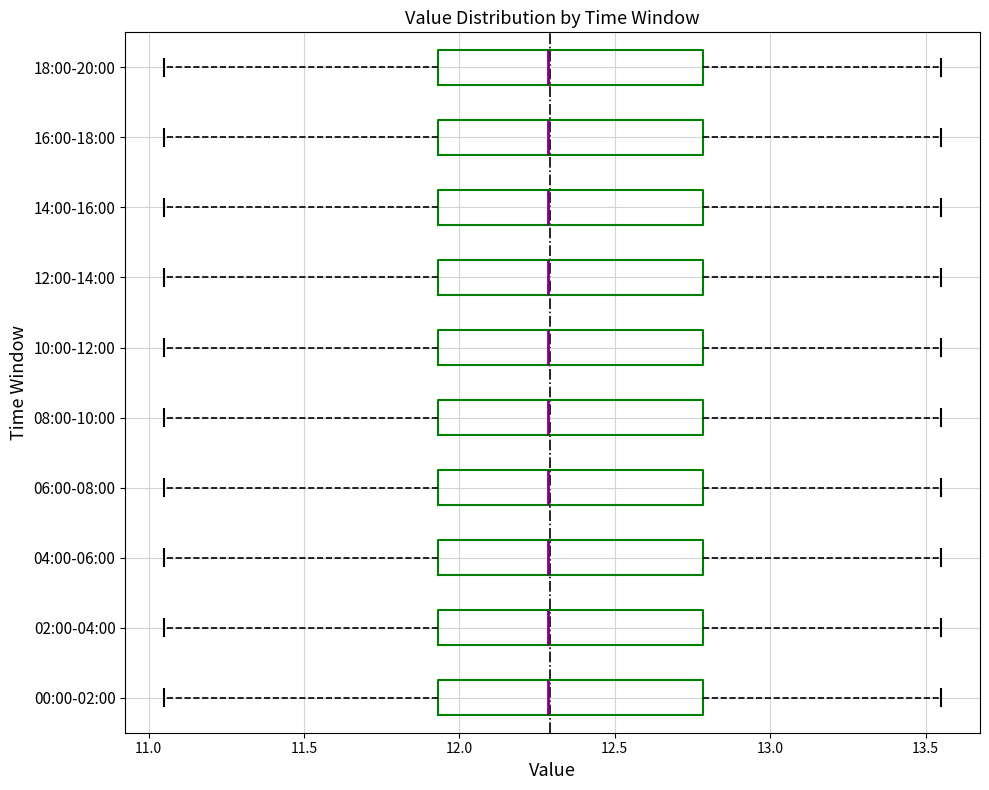

Where does the right whisker of the box for 06:00-08:00 end on the x-axis? The values are not printed on the chart, so give them approximately, as read against the axis.

13.55